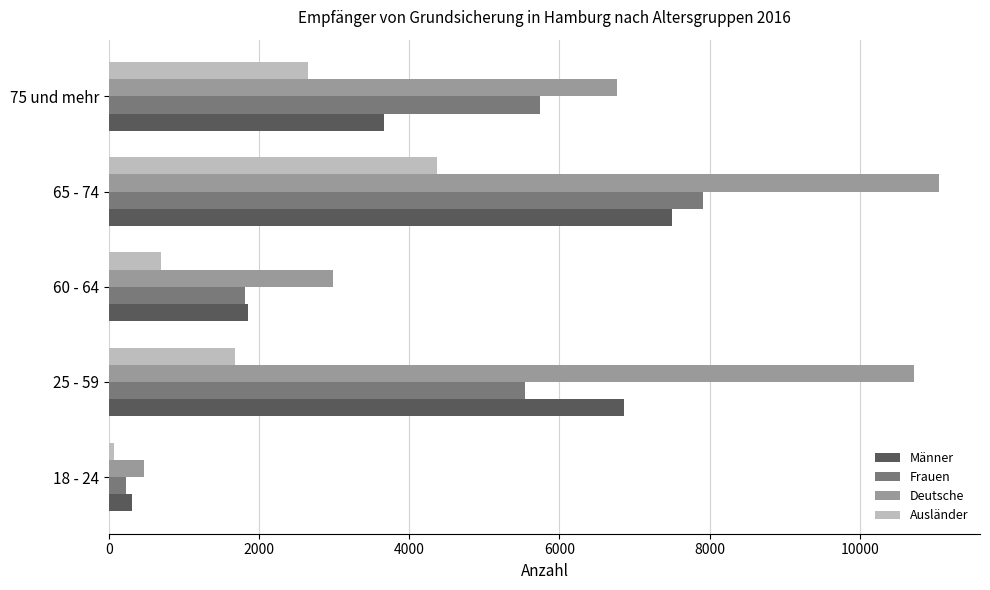

The value of Deutsche at 18 - 24 is 464. True or false?

True